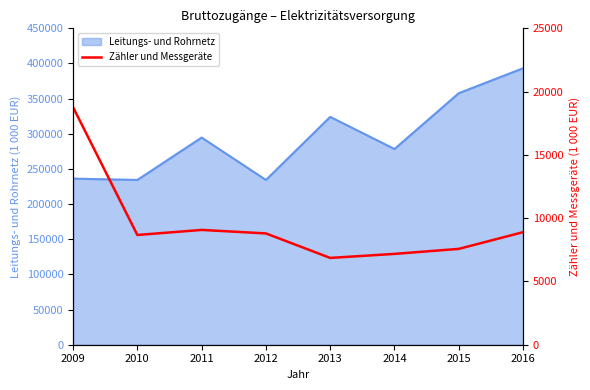

Reading right to left, what are all the values shown in this chart?

2016=8893	2015=7573	2014=7177	2013=6859	2012=8795	2011=9071	2010=8671	2009=18766